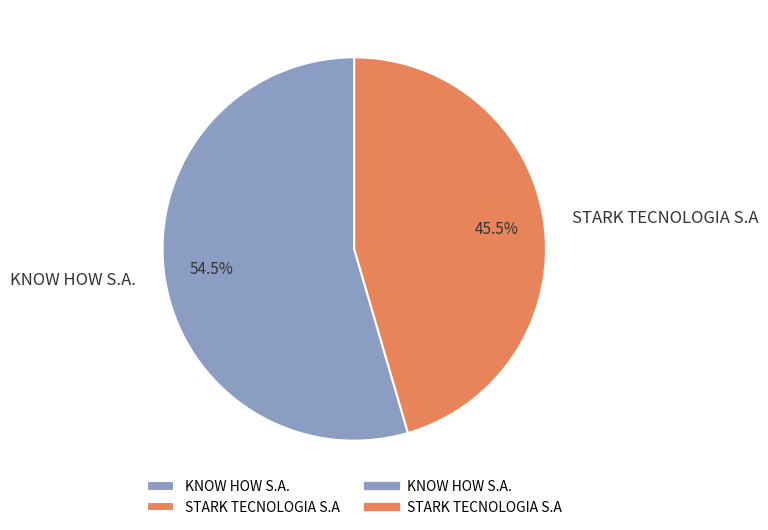

Between KNOW HOW S.A. and STARK TECNOLOGIA S.A, which is larger?

KNOW HOW S.A.